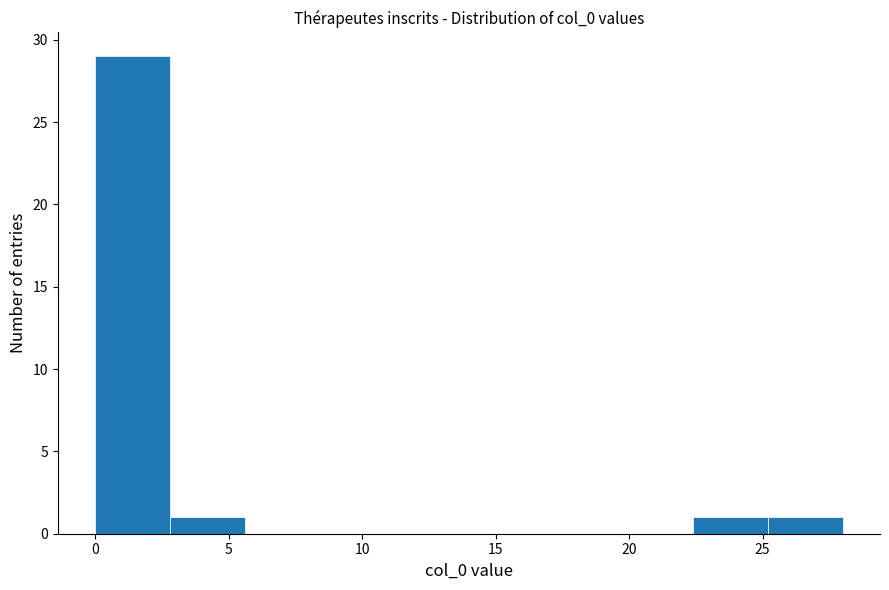

Reading left to right, transcribe this chart: for each bar, give the range it covers on the x-axis and its height. Neither the bar edges nor the heights are printed on the chart, so give them approximately, as read against the axes.

0.0 to 2.8: 29
2.8 to 5.6: 1
5.6 to 8.4: 0
8.4 to 11.2: 0
11.2 to 14.0: 0
14.0 to 16.8: 0
16.8 to 19.6: 0
19.6 to 22.4: 0
22.4 to 25.2: 1
25.2 to 28.0: 1